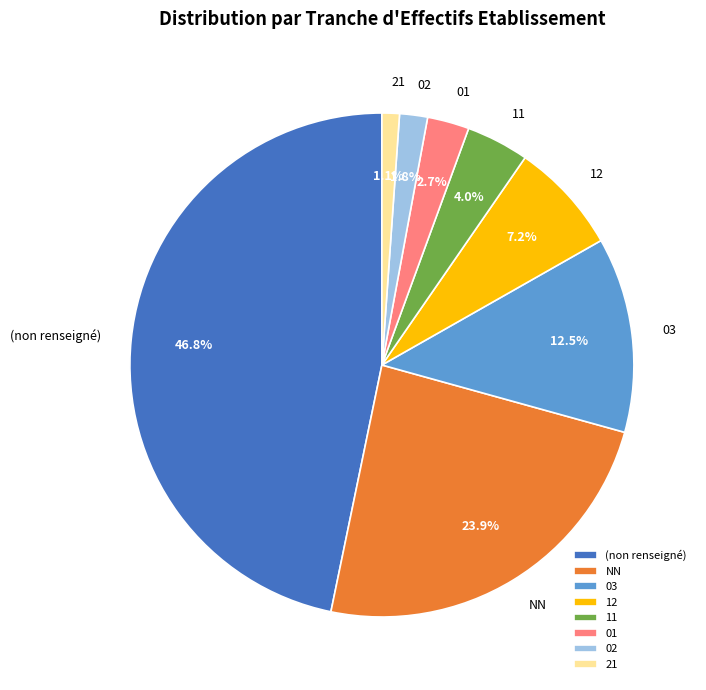

To the nearest percent, what percentage of the pie is 11?

4%